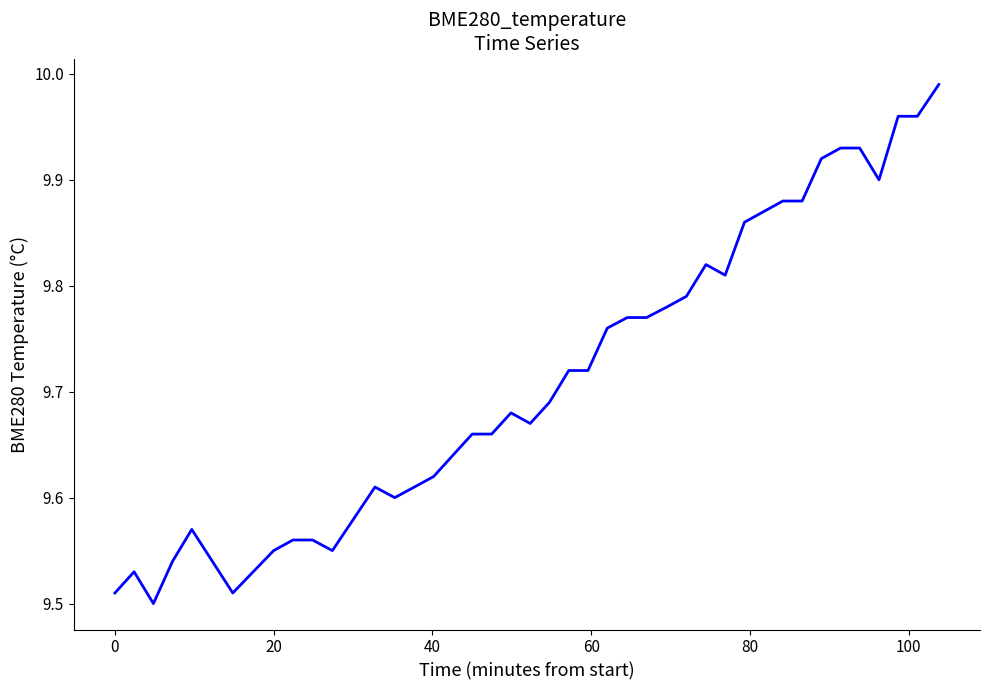

What is the difference between the maximum and minimum values?

0.5